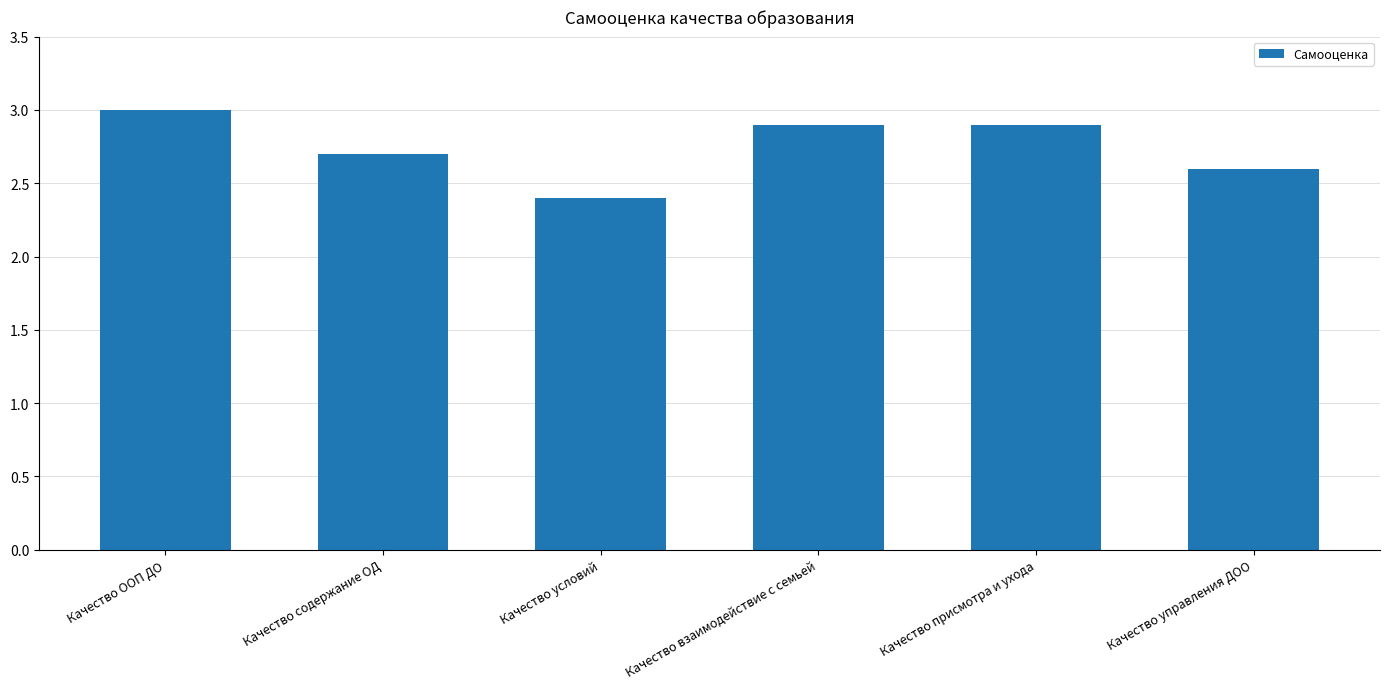

What is the ratio of the value at Качество ООП ДО to the value at Качество присмотра и ухода?

1.0